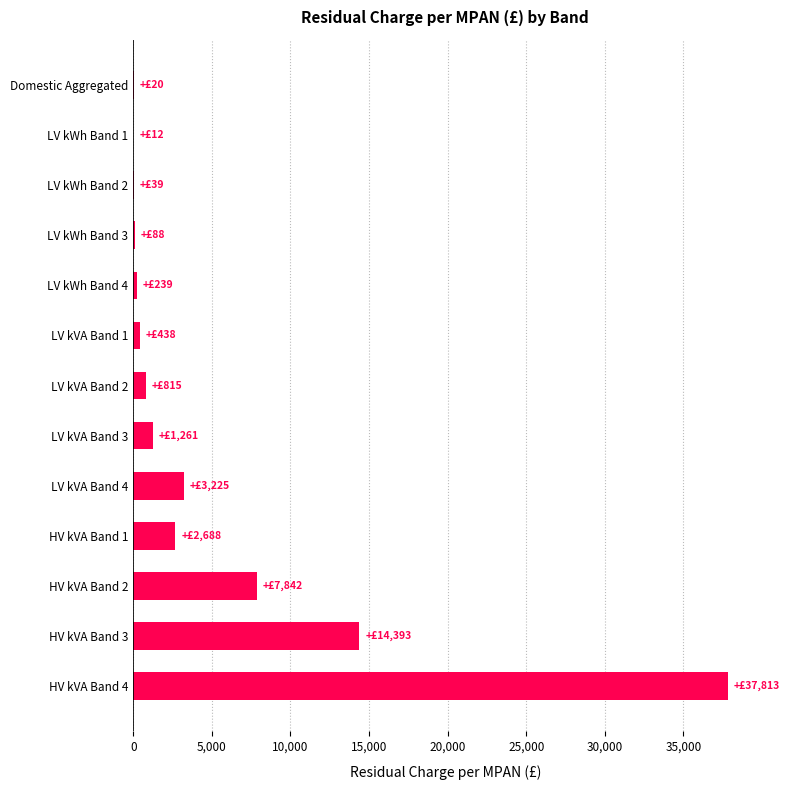

Is it true that the value at HV kVA Band 4 is 64954.6?

False